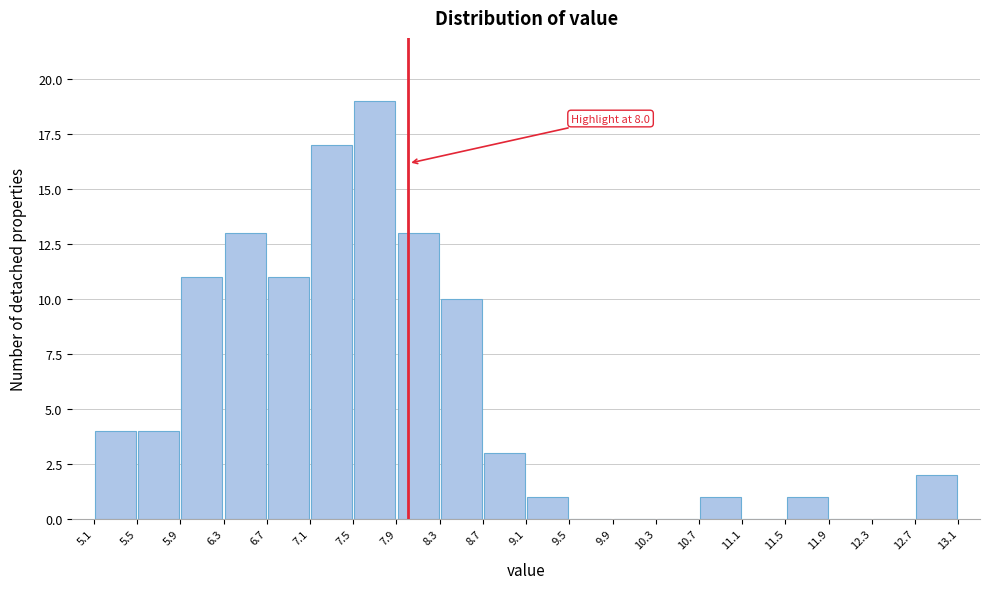

Over which range of the x-axis is the bar tallest?

7.5 to 7.9